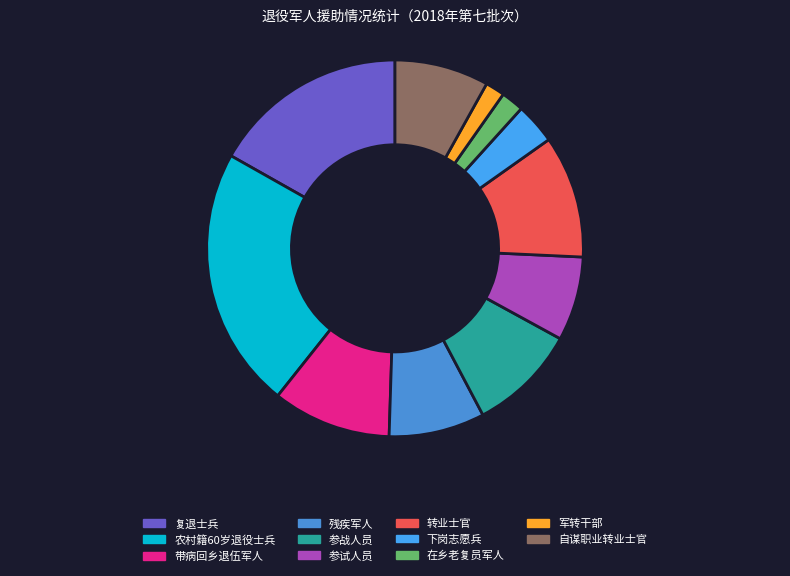

What percentage is the 农村籍60岁退役士兵 slice, to the nearest percent?

22%